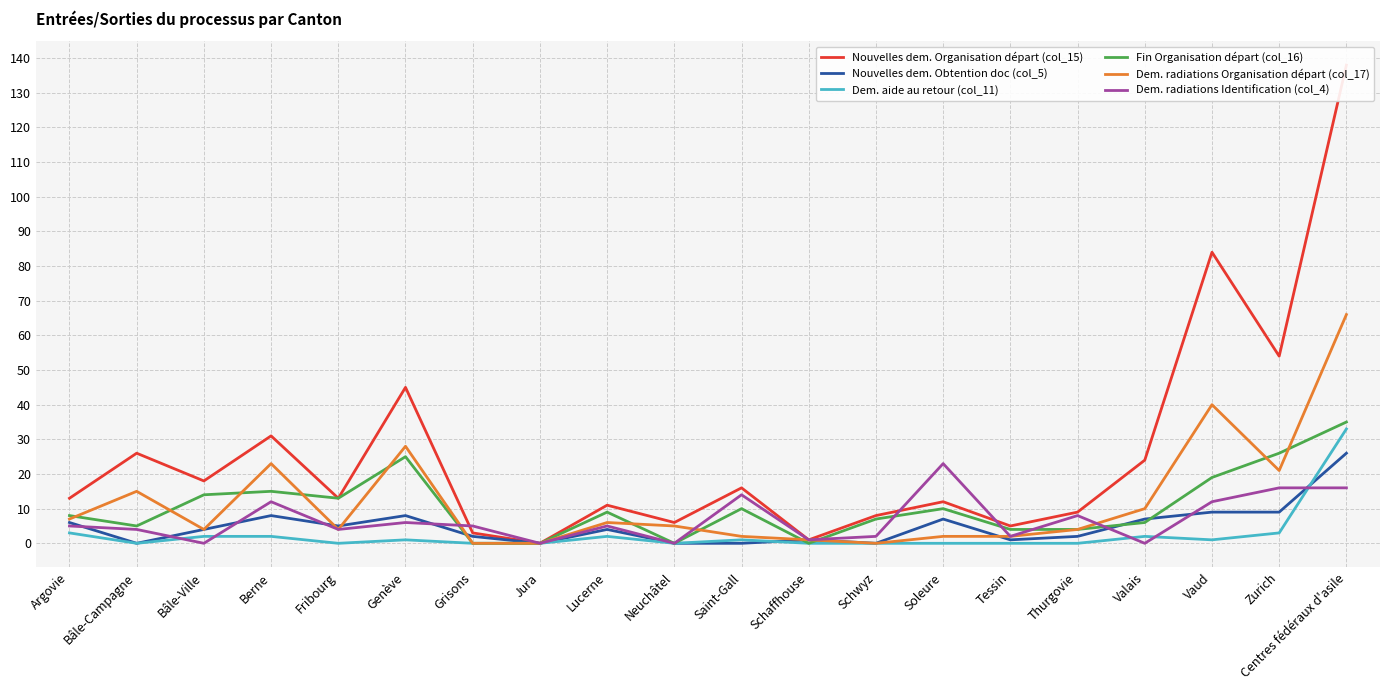

What are all the series names shown in the legend?

Nouvelles dem. Organisation départ (col_15), Nouvelles dem. Obtention doc (col_5), Dem. aide au retour (col_11), Fin Organisation départ (col_16), Dem. radiations Organisation départ (col_17), Dem. radiations Identification (col_4)